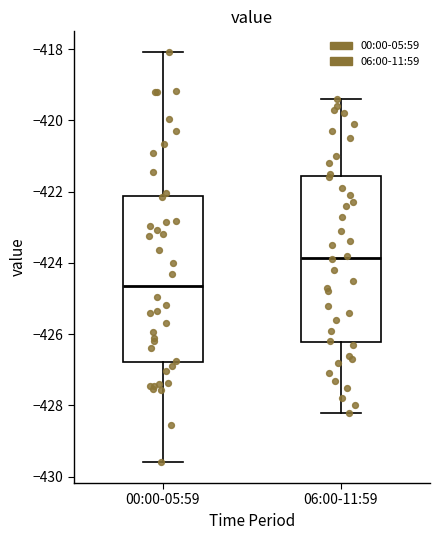

Reading left to right, transcribe this box plot: for each box, give where its median line is, the range the box spans, and where its two whiskers end, as read against the y-axis. The values are not printed on the chart, so give them approximately, as read against the axis.

00:00-05:59: median -424.6, box -426.8 to -422.2, whiskers -429.6 to -418.0
06:00-11:59: median -423.8, box -426.2 to -421.6, whiskers -428.2 to -419.4